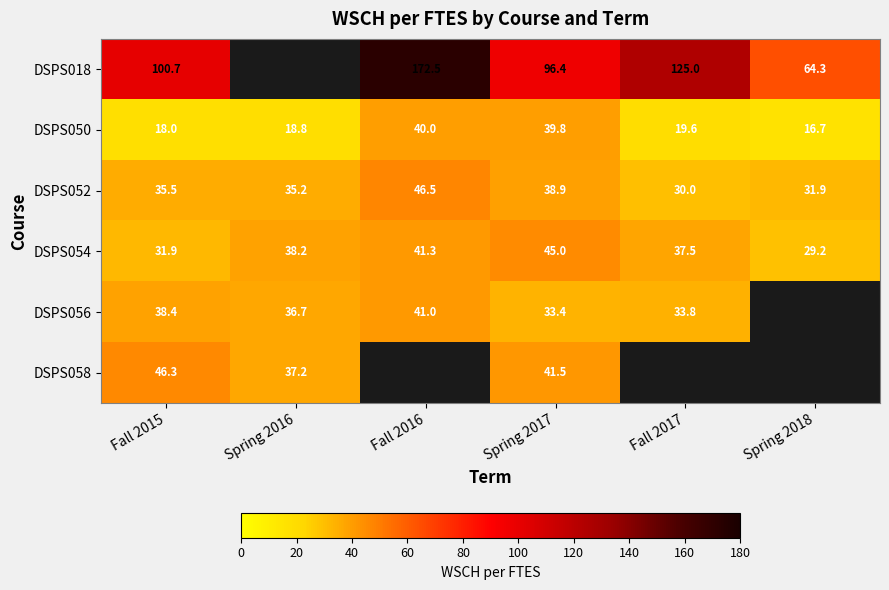

What is the smallest value displayed?

16.7